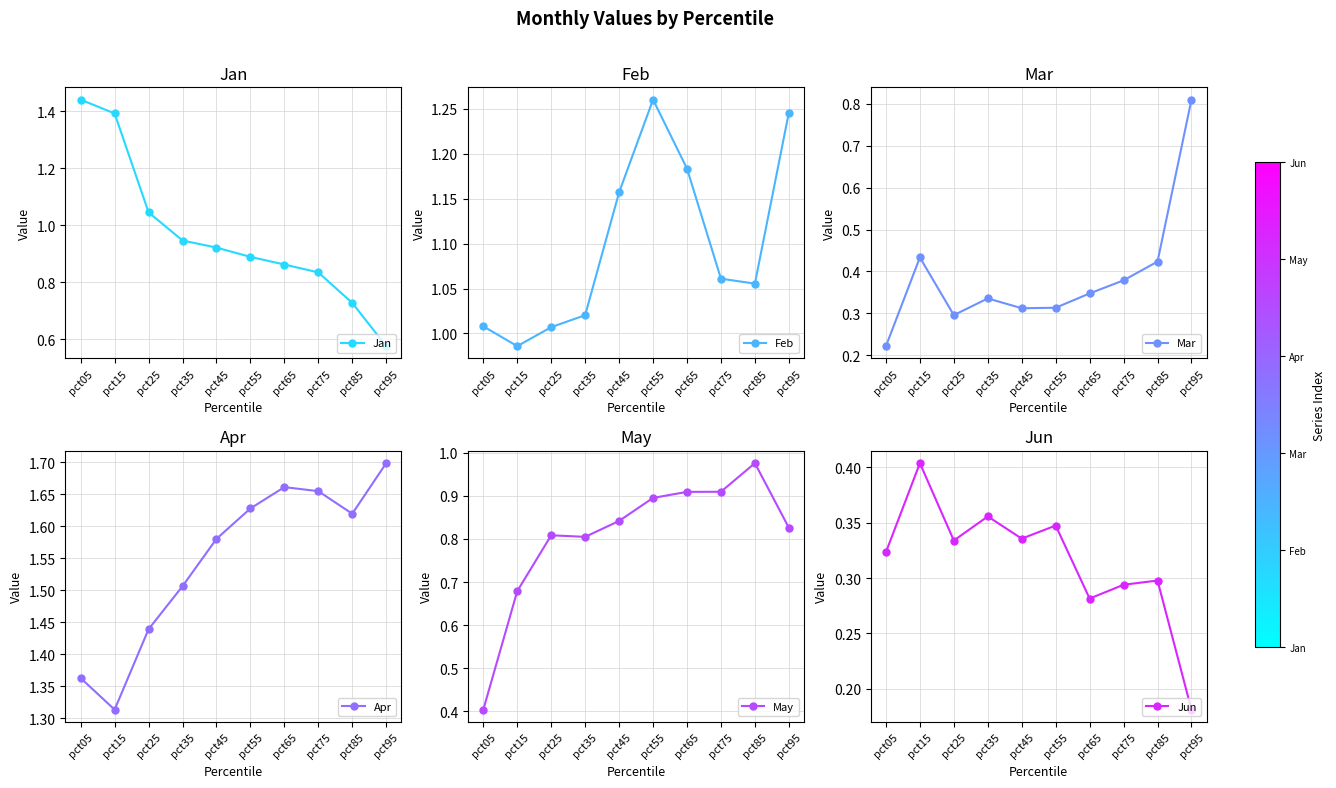

What is the highest value of the May series?

1.0